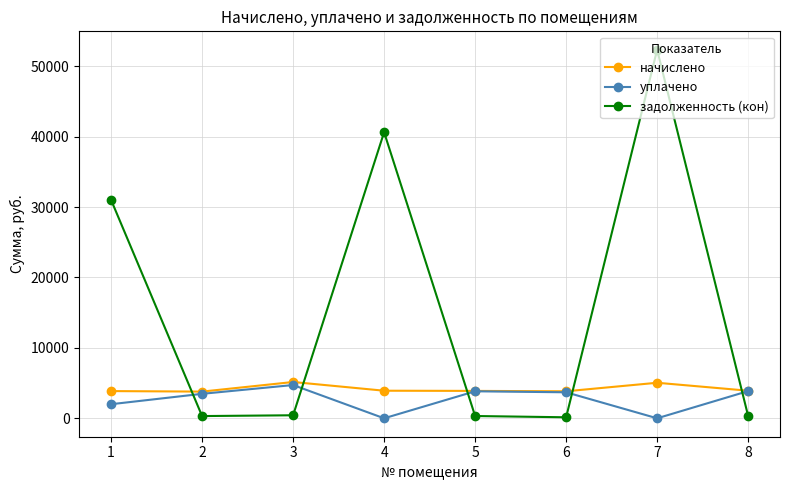

How many interior local valleys does the уплачено series have?

2